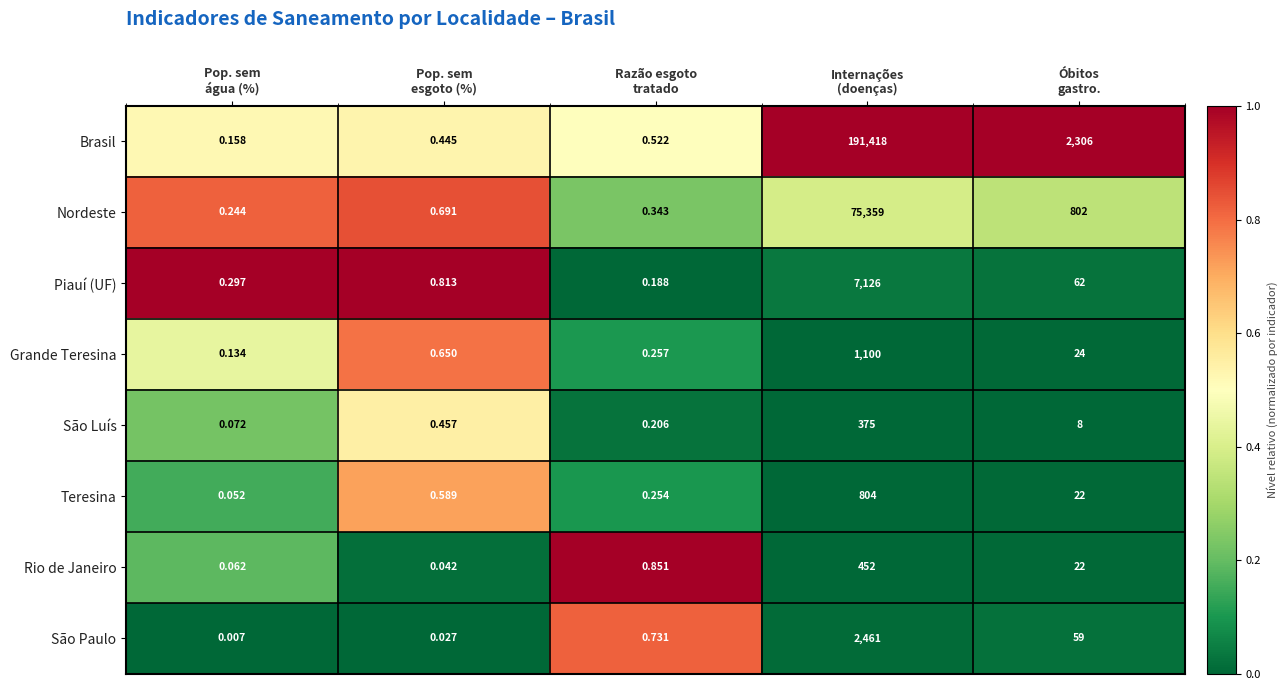

Which series has the largest range (max minus min)?

Brasil